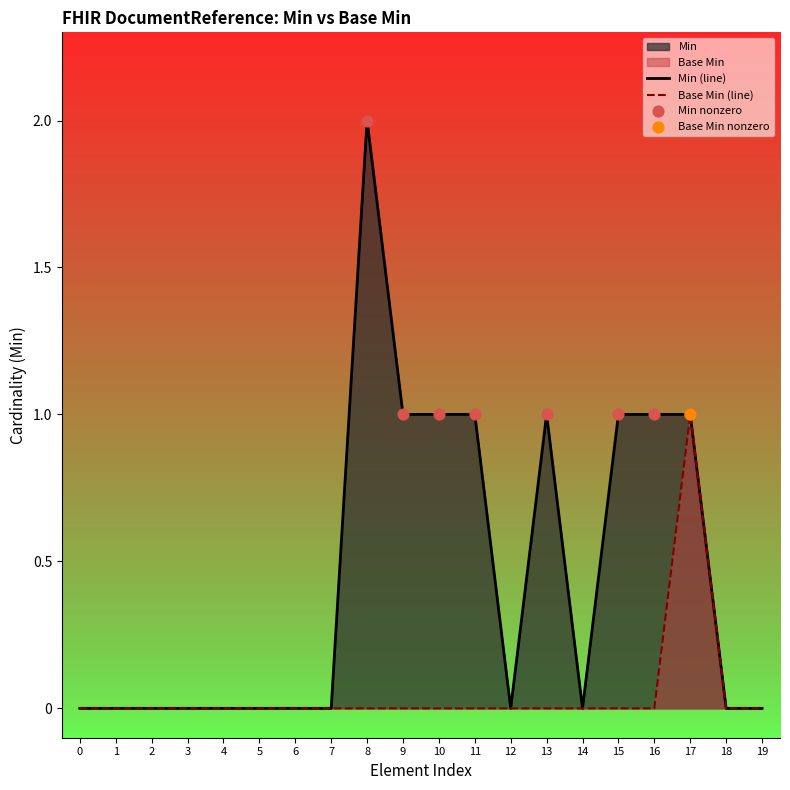

What is the total value across all series at 13?

1